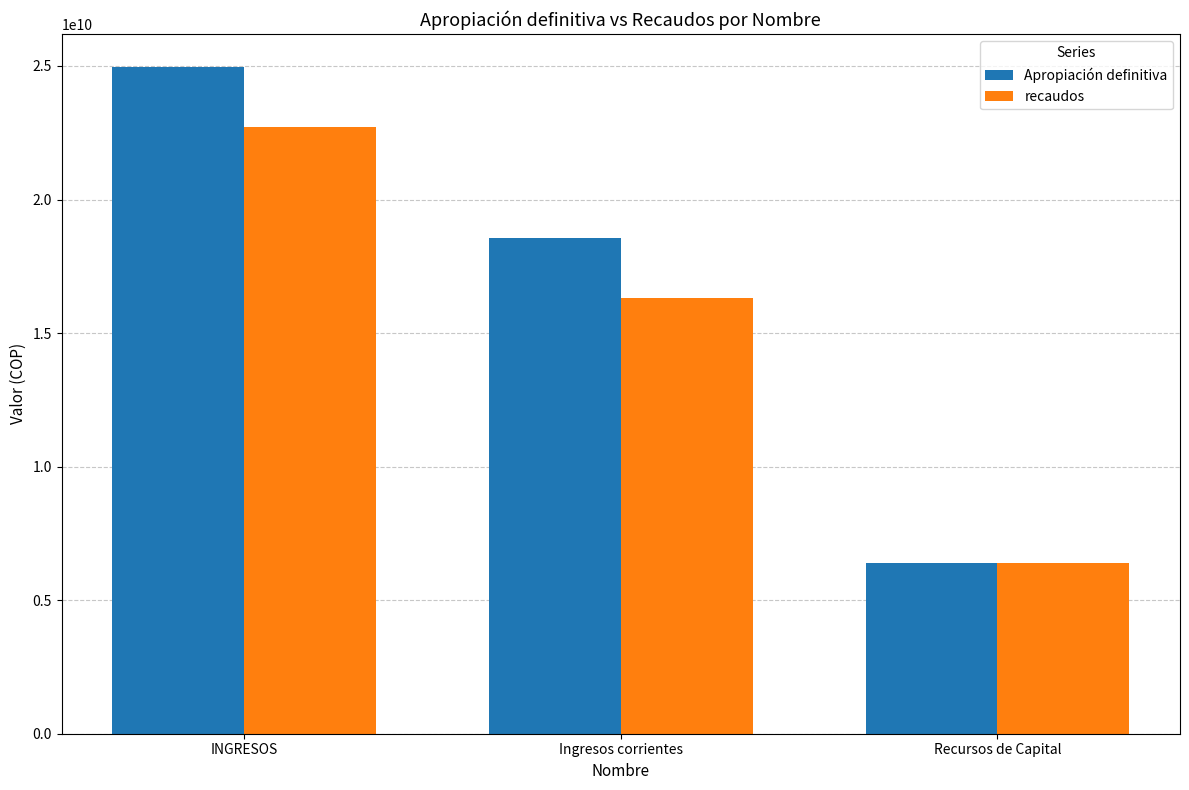

Which series changed the most between INGRESOS and Ingresos corrientes?

Apropiación definitiva